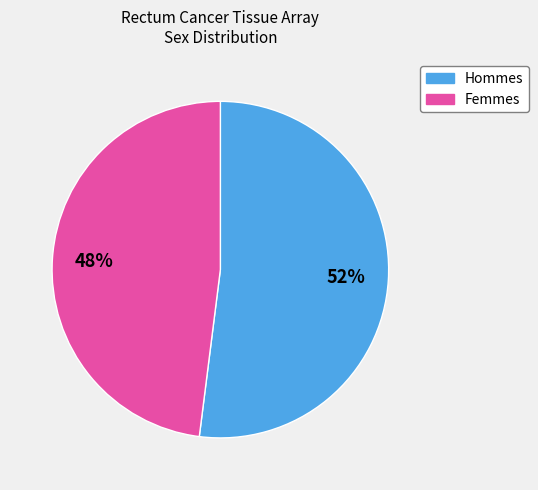

Combined, do Hommes and Femmes account for over 50%?

Yes